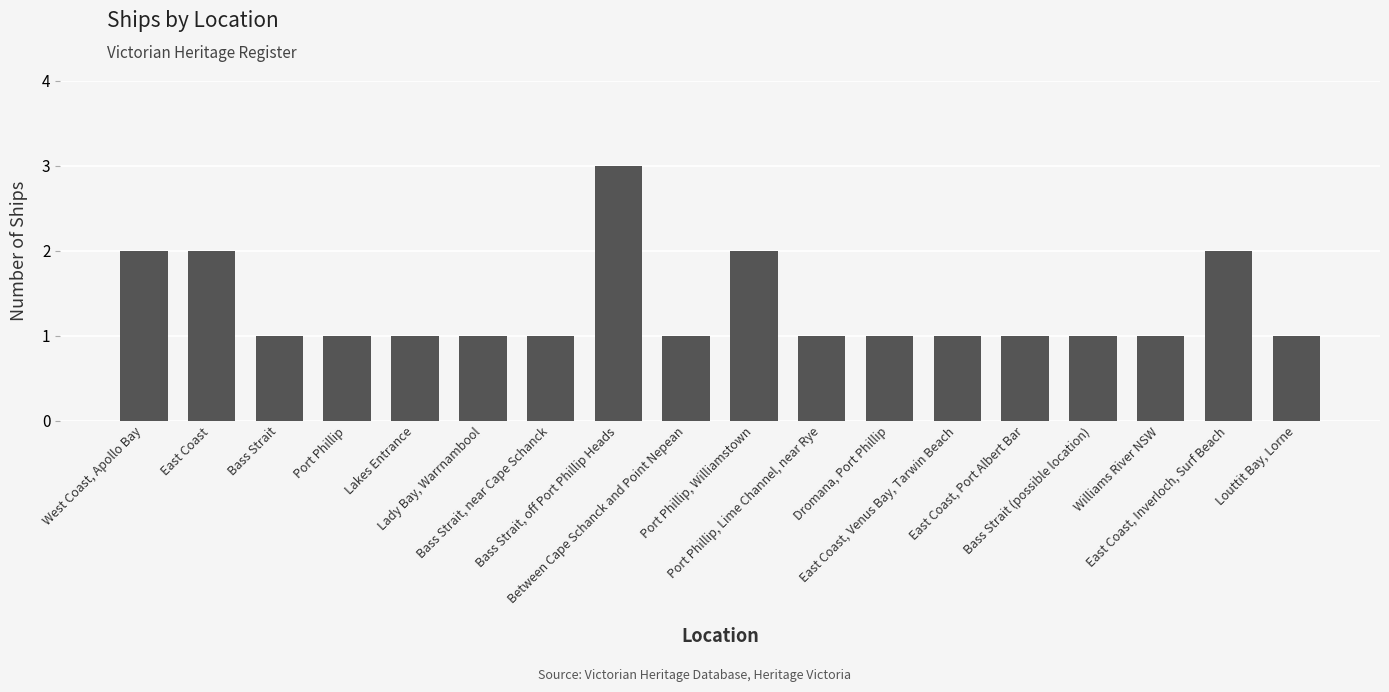

What is the approximate value at Bass Strait (possible location)?

1